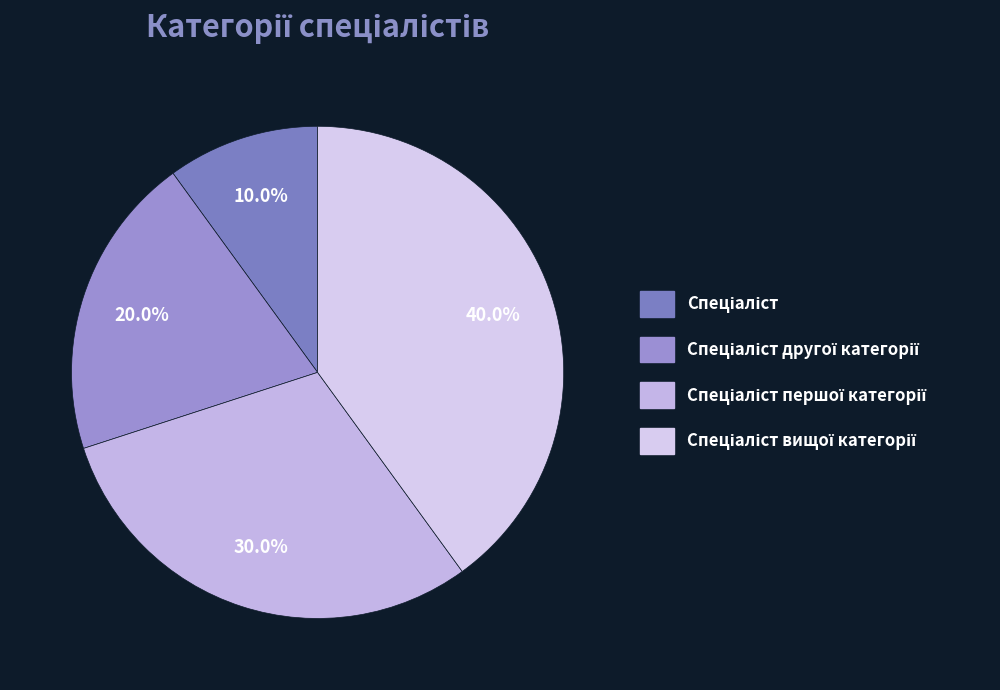

To the nearest percent, what is the combined percentage of Спеціаліст and Спеціаліст вищої категорії?

50%